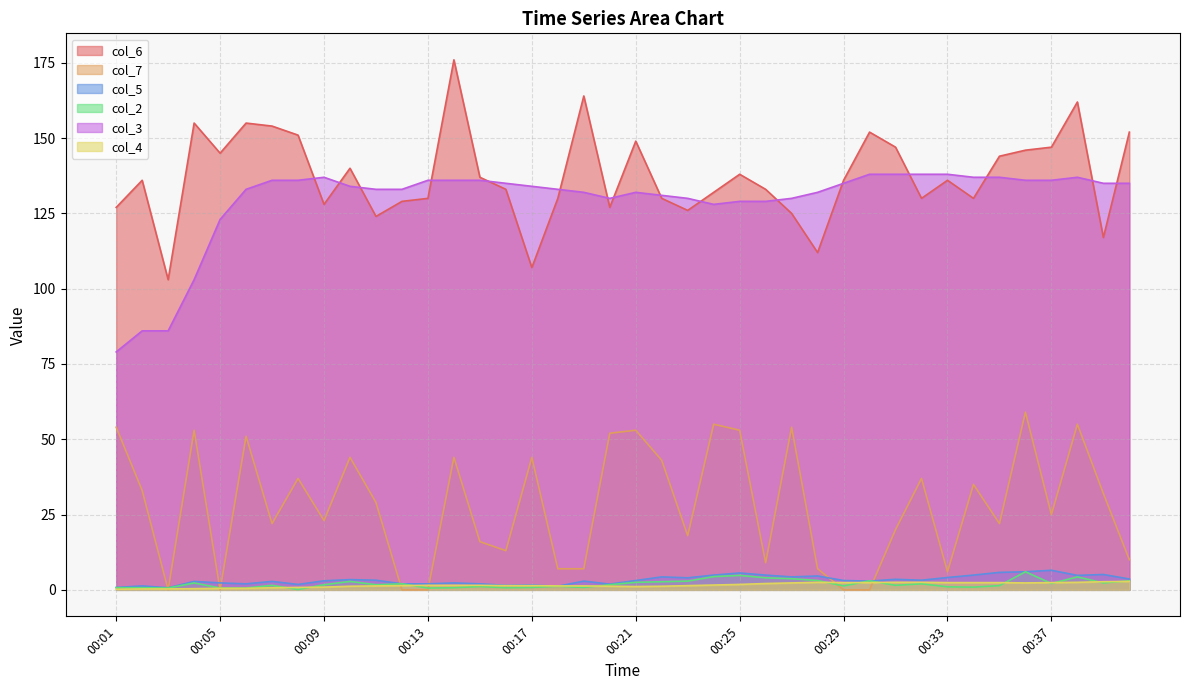

At how many categories does at least one series exceed 136?

22